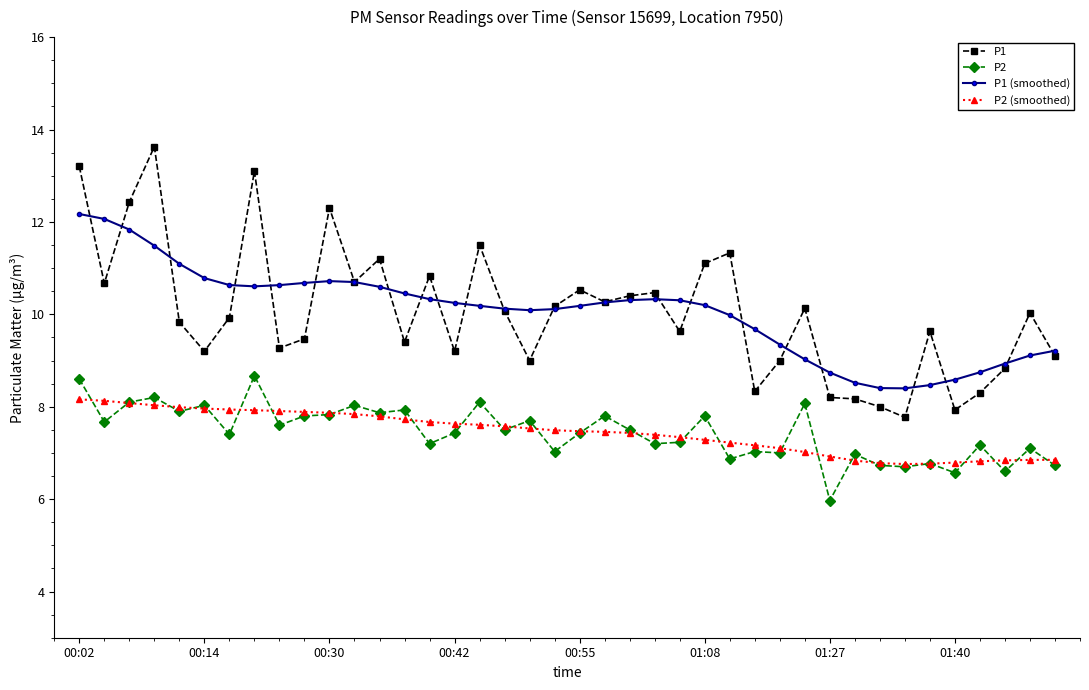

Which series has the largest range (max minus min)?

P1